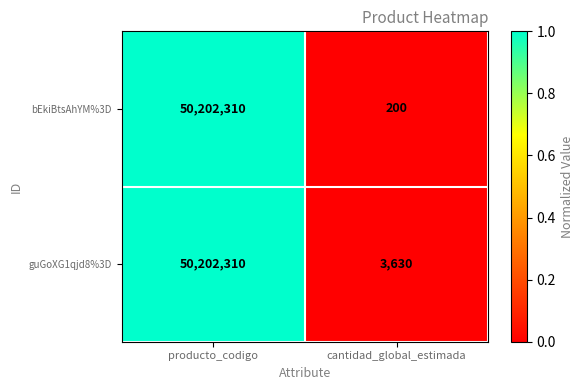

Reading right to left, extract all data points from this chart.

bEkiBtsAhYM%3D: 200	50202310
guGoXG1qjd8%3D: 3630	50202310